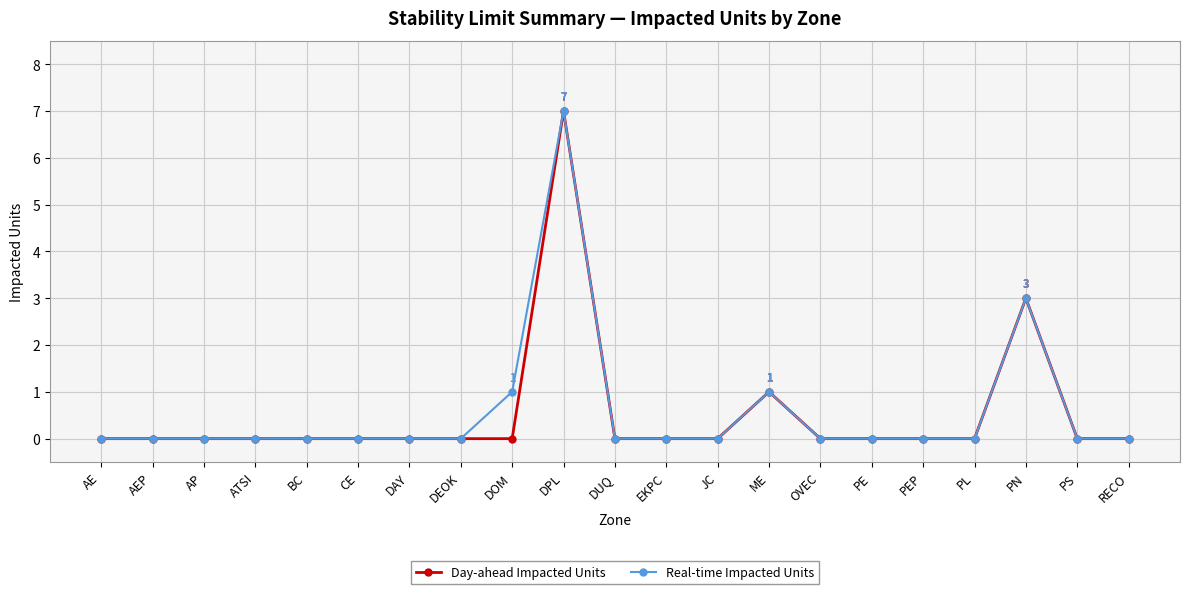

Is it true that Real-time Impacted Units equals 0 at PS?

True